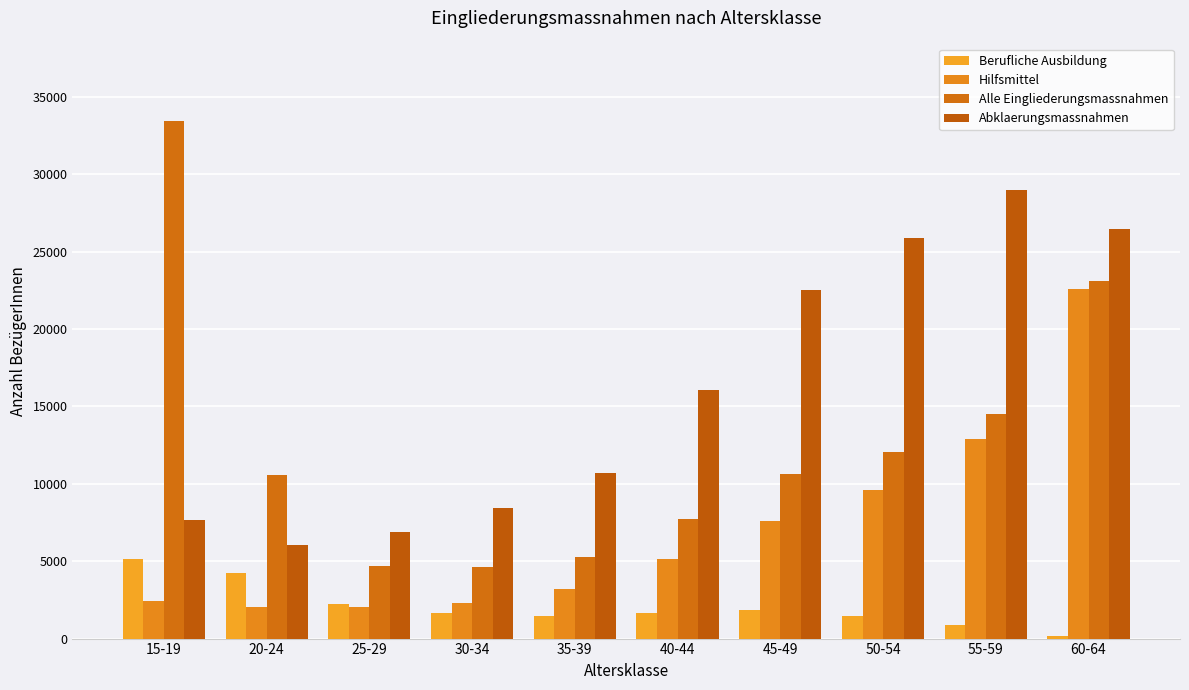

What is the sum of the Hilfsmittel values at 40-44 and 35-39?

8301